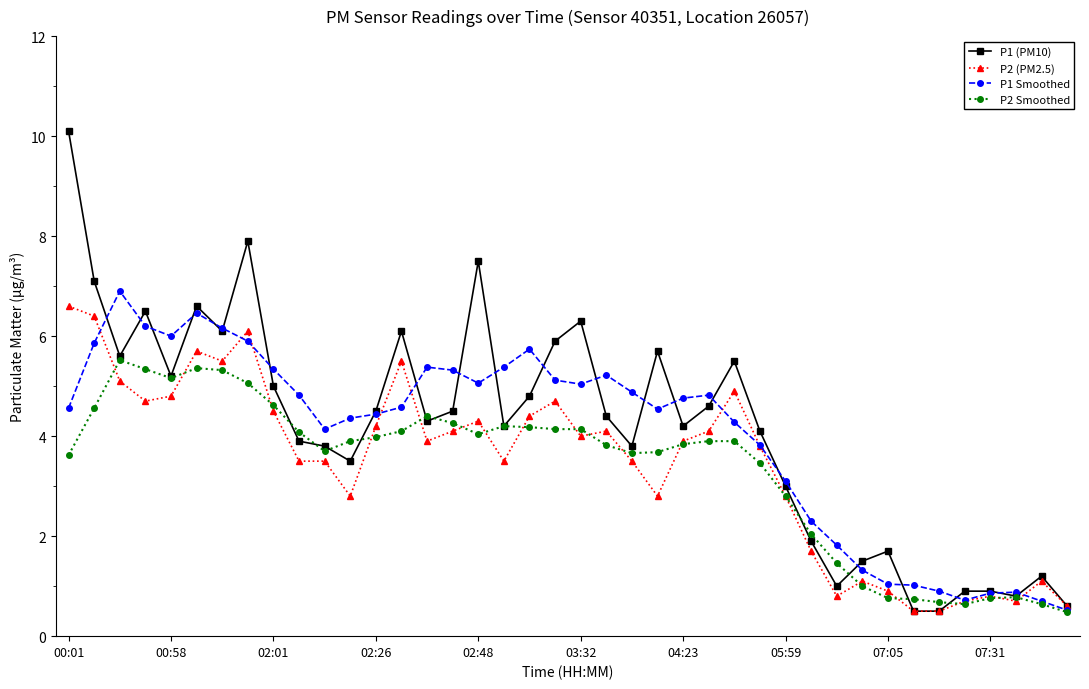

What is the greatest value displayed?

10.1